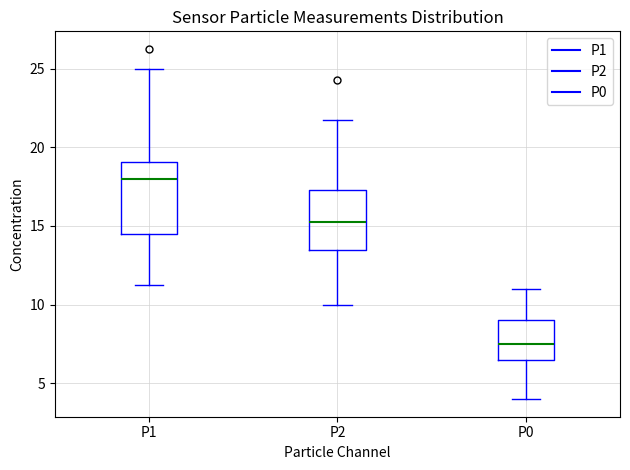

Reading left to right, transcribe this box plot: for each box, give where its median line is, the range the box spans, and where its two whiskers end, as read against the y-axis. The values are not printed on the chart, so give them approximately, as read against the axis.

P1: median 18.0, box 14.5 to 19.0, whiskers 11.5 to 25.0
P2: median 15.5, box 13.5 to 17.5, whiskers 10.0 to 22.0
P0: median 7.5, box 6.5 to 9.0, whiskers 4.0 to 11.0